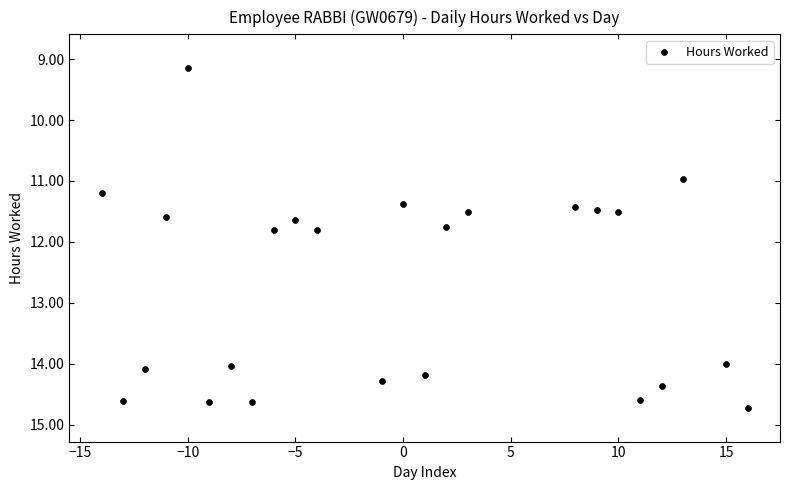

What is the range of Y values (max minus min)?

5.6